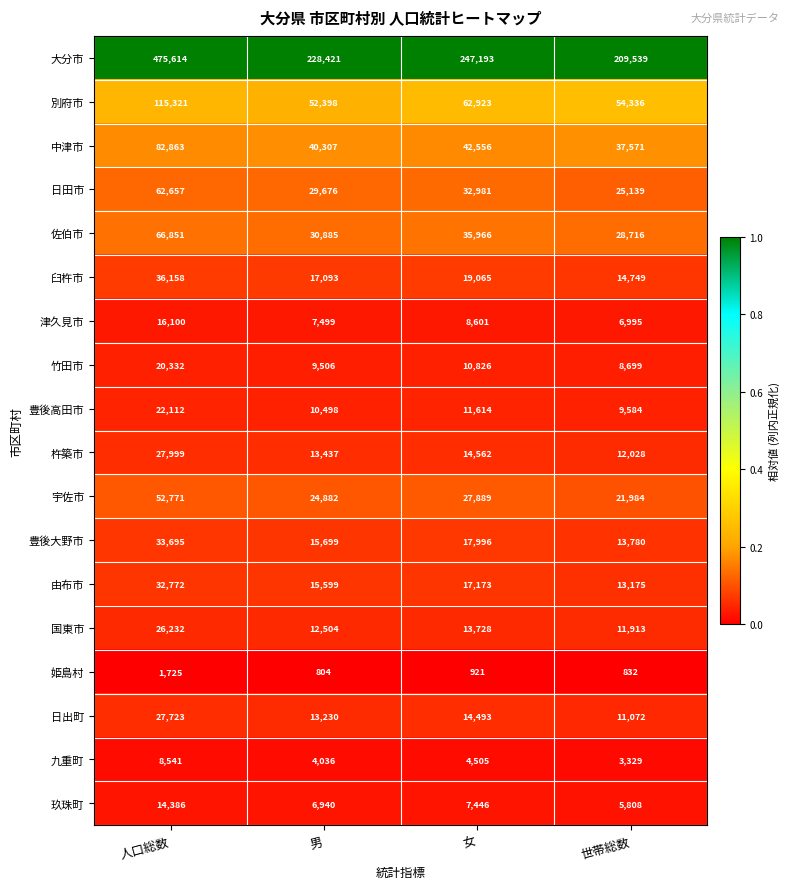

What is the total value across all series at 世帯総数?

489249